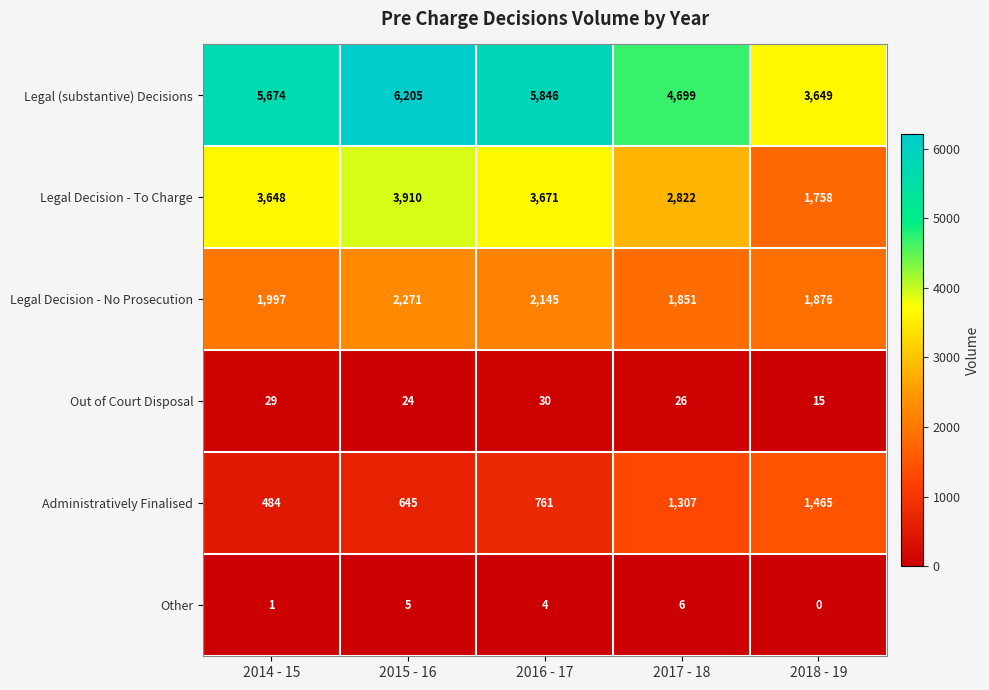

How many data points in Administratively Finalised are less than 761?

2